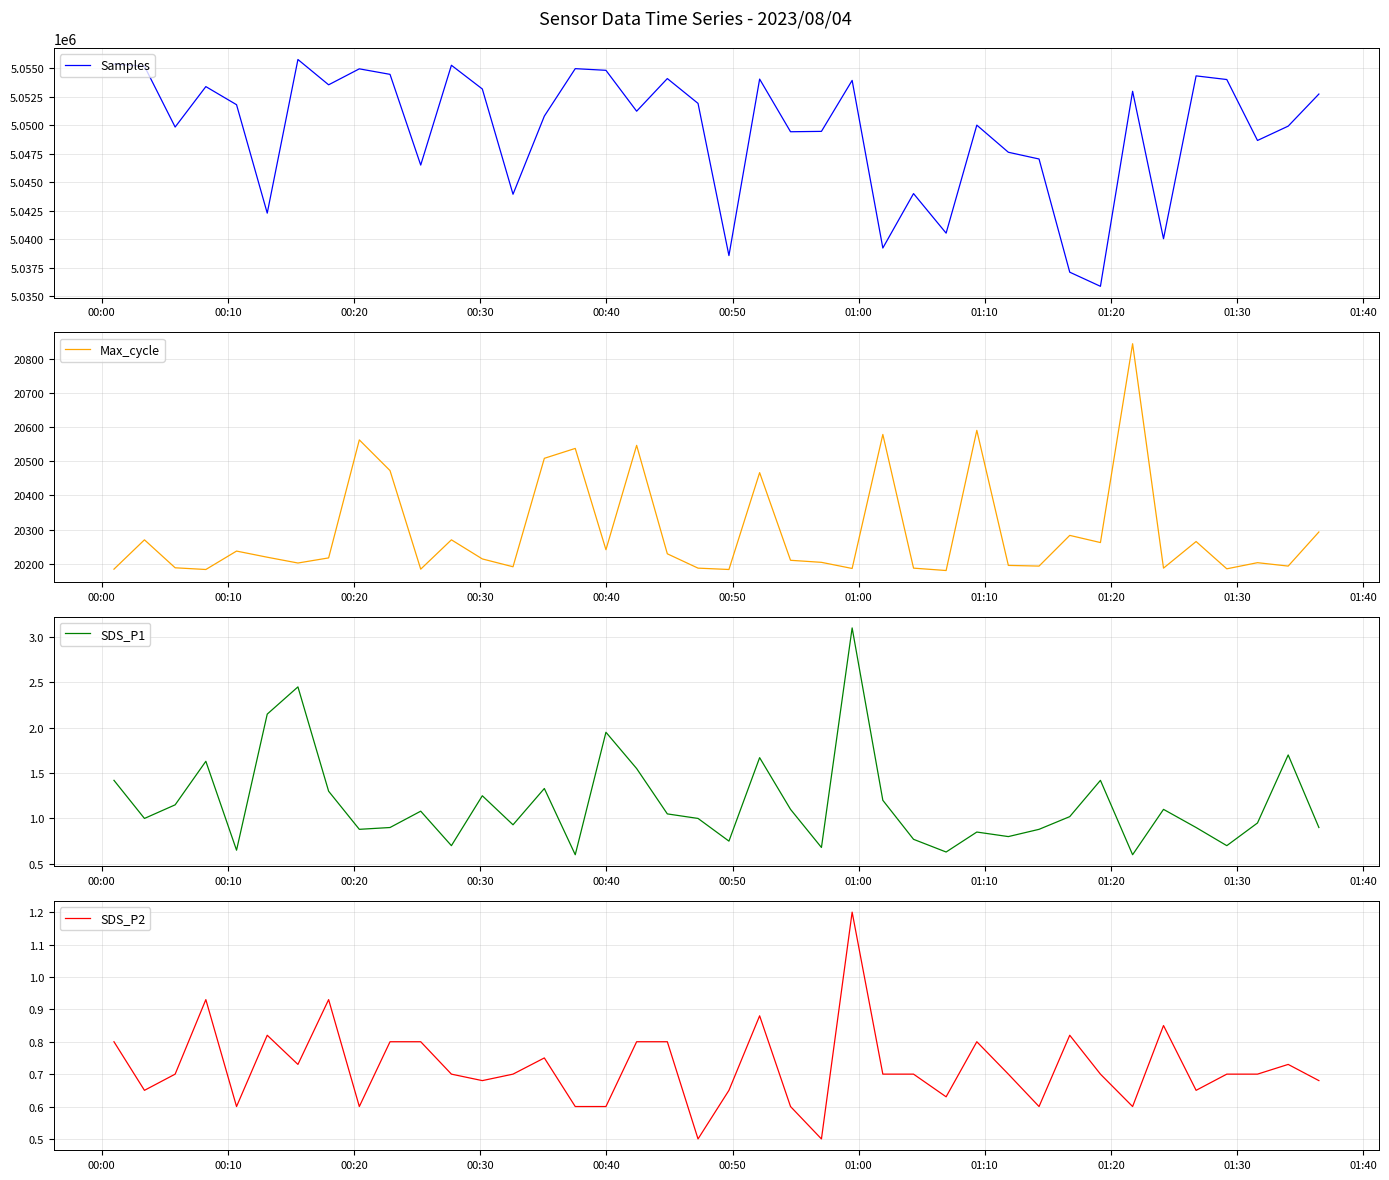

What is the maximum value for Samples?

5055786